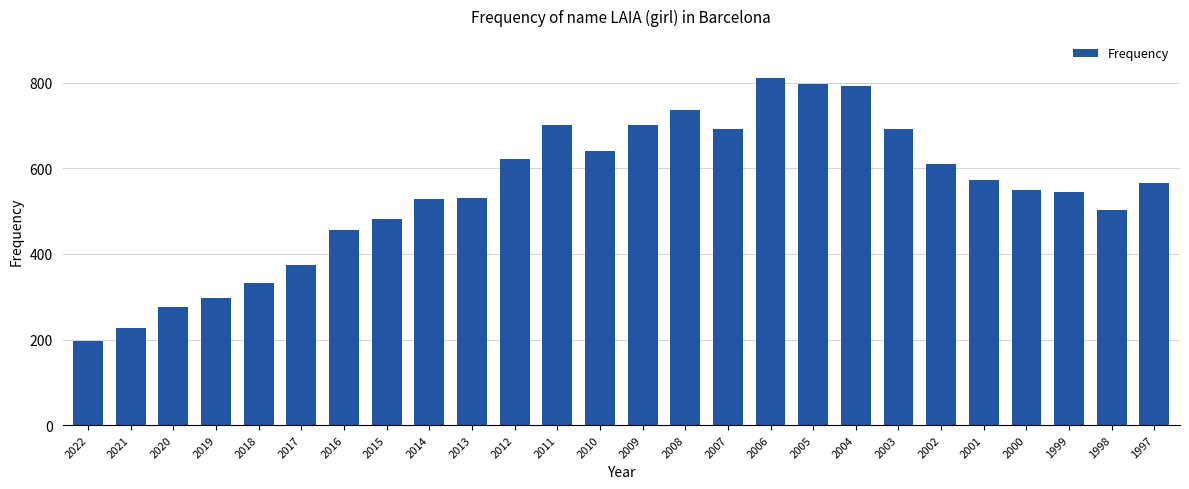

What value does the data have at 2015?

481